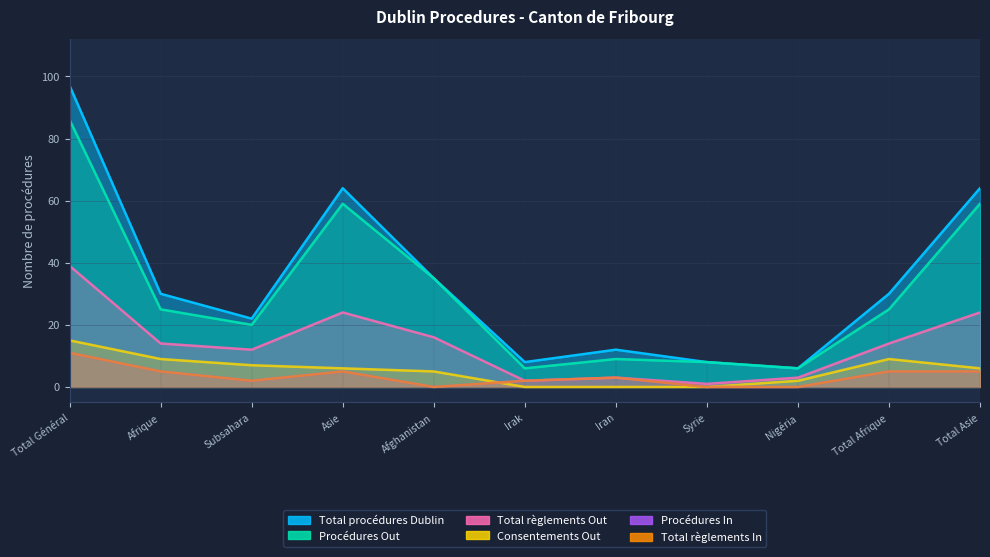

How many values in the Total règlements Out series are below 14?

5